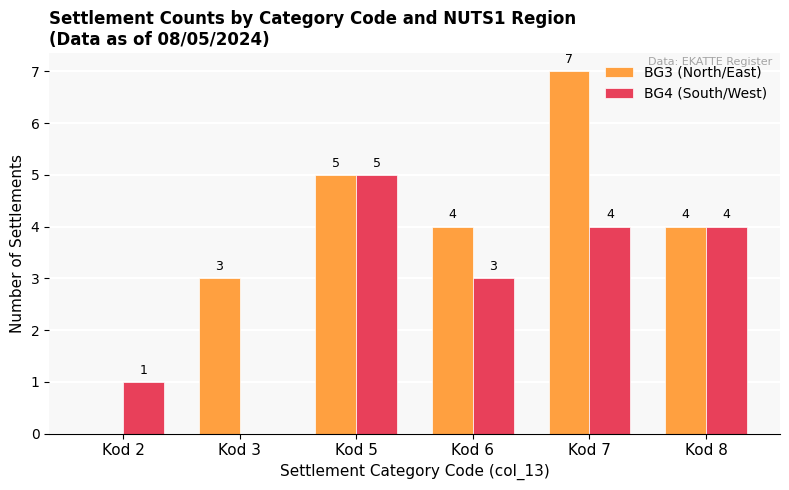

At which category is the sum across all series the highest?

Kod 7